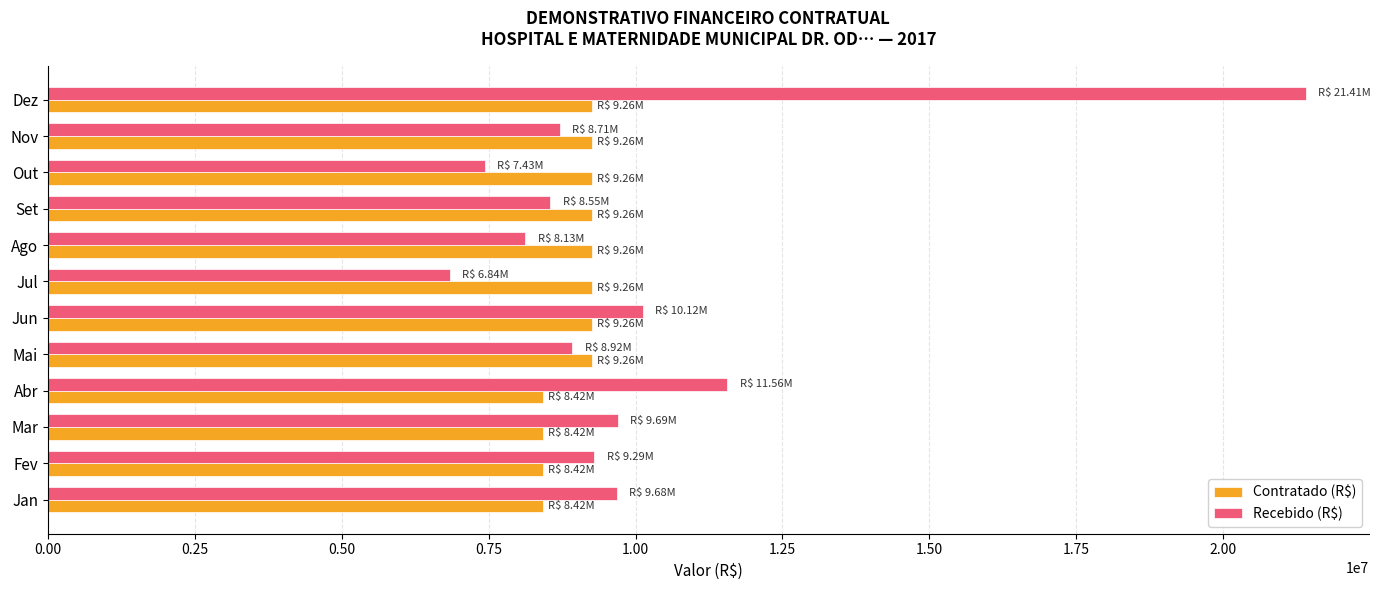

List the series in order of their peak value, lowest first.

Contratado (R$), Recebido (R$)